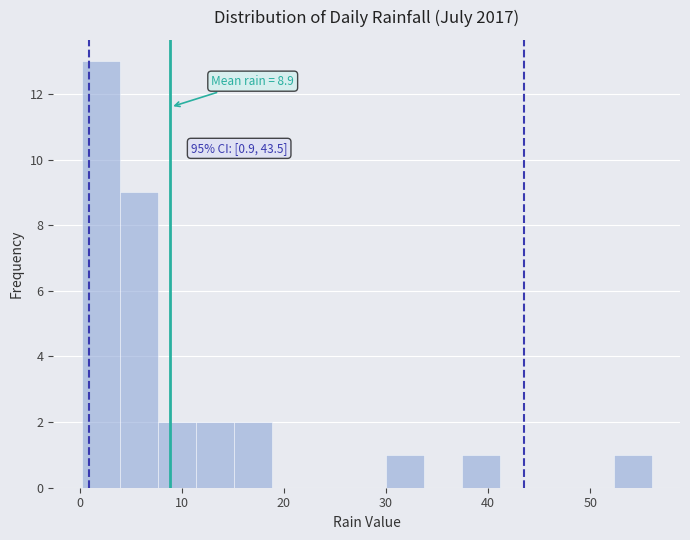

Read against the x-axis, roughly where is the centre of the tallest bar?

2